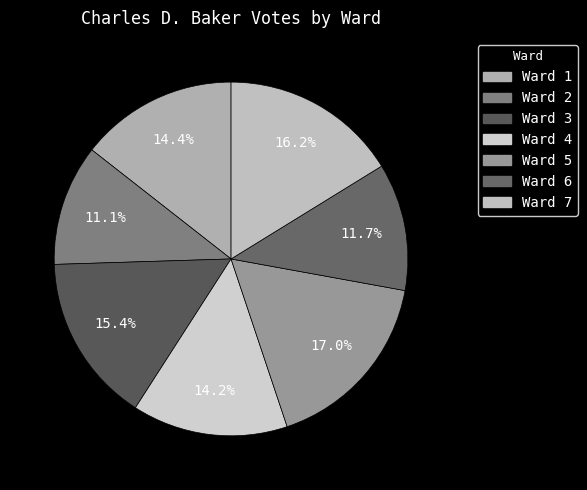

What percentage is the Ward 2 slice, to the nearest percent?

11%